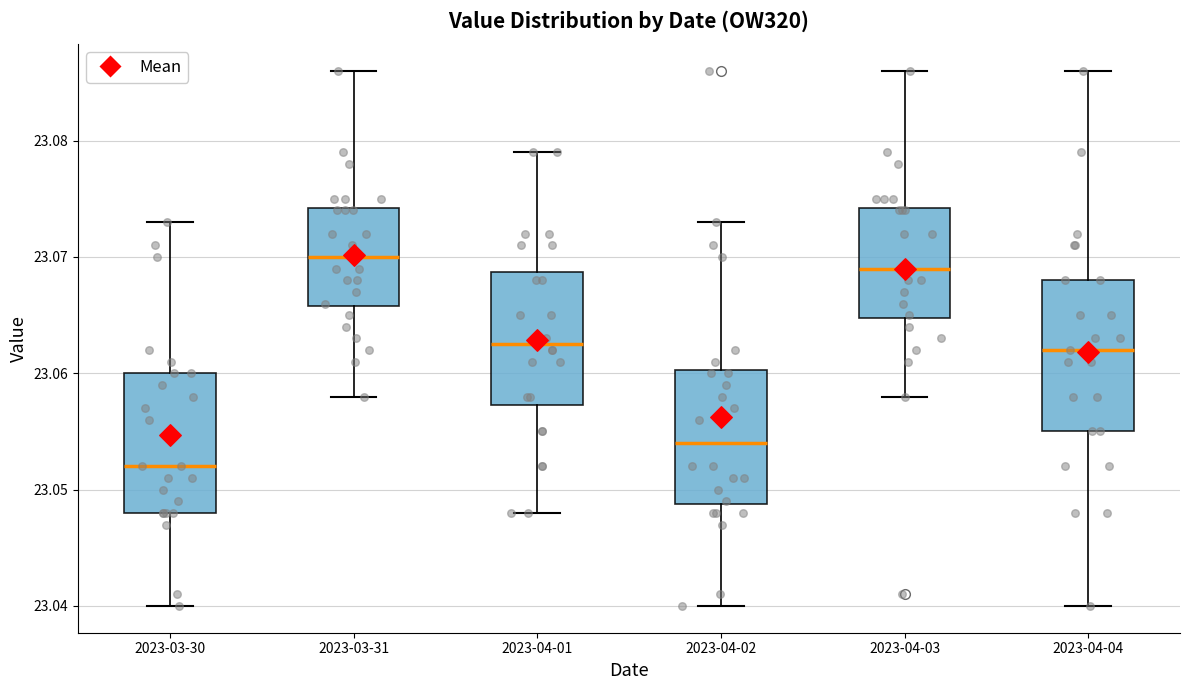

Reading left to right, read every box against the y-axis: the position of its median line, the range the box covers, and the ends of its whiskers. The values are not printed on the chart, so give them approximately, as read against the axis.

2023-03-30: median 23.052, box 23.048 to 23.060, whiskers 23.040 to 23.073
2023-03-31: median 23.070, box 23.066 to 23.074, whiskers 23.058 to 23.086
2023-04-01: median 23.063, box 23.057 to 23.069, whiskers 23.048 to 23.079
2023-04-02: median 23.054, box 23.049 to 23.060, whiskers 23.040 to 23.073
2023-04-03: median 23.069, box 23.065 to 23.074, whiskers 23.058 to 23.086
2023-04-04: median 23.062, box 23.055 to 23.068, whiskers 23.040 to 23.086